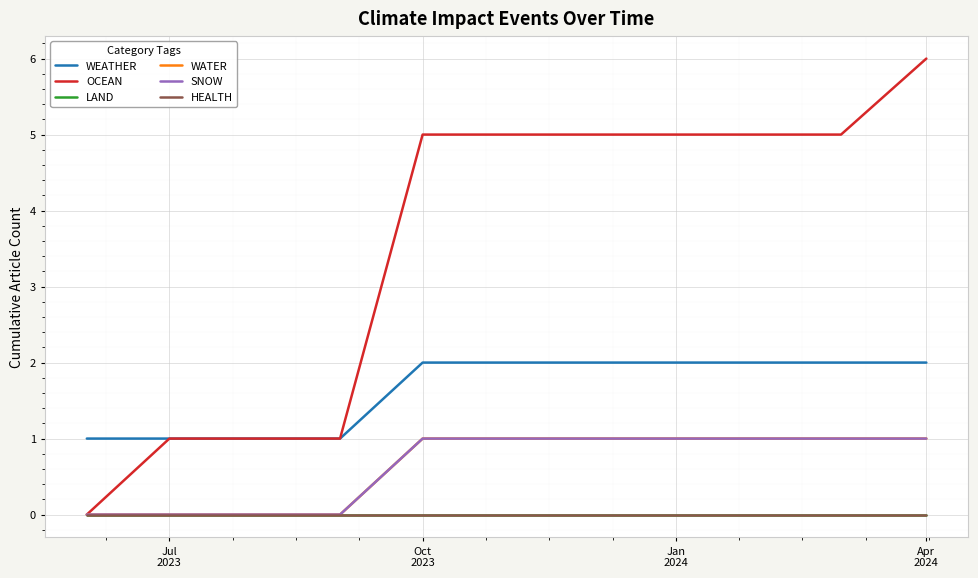

True or false: LAND and WATER intersect in this chart.

False